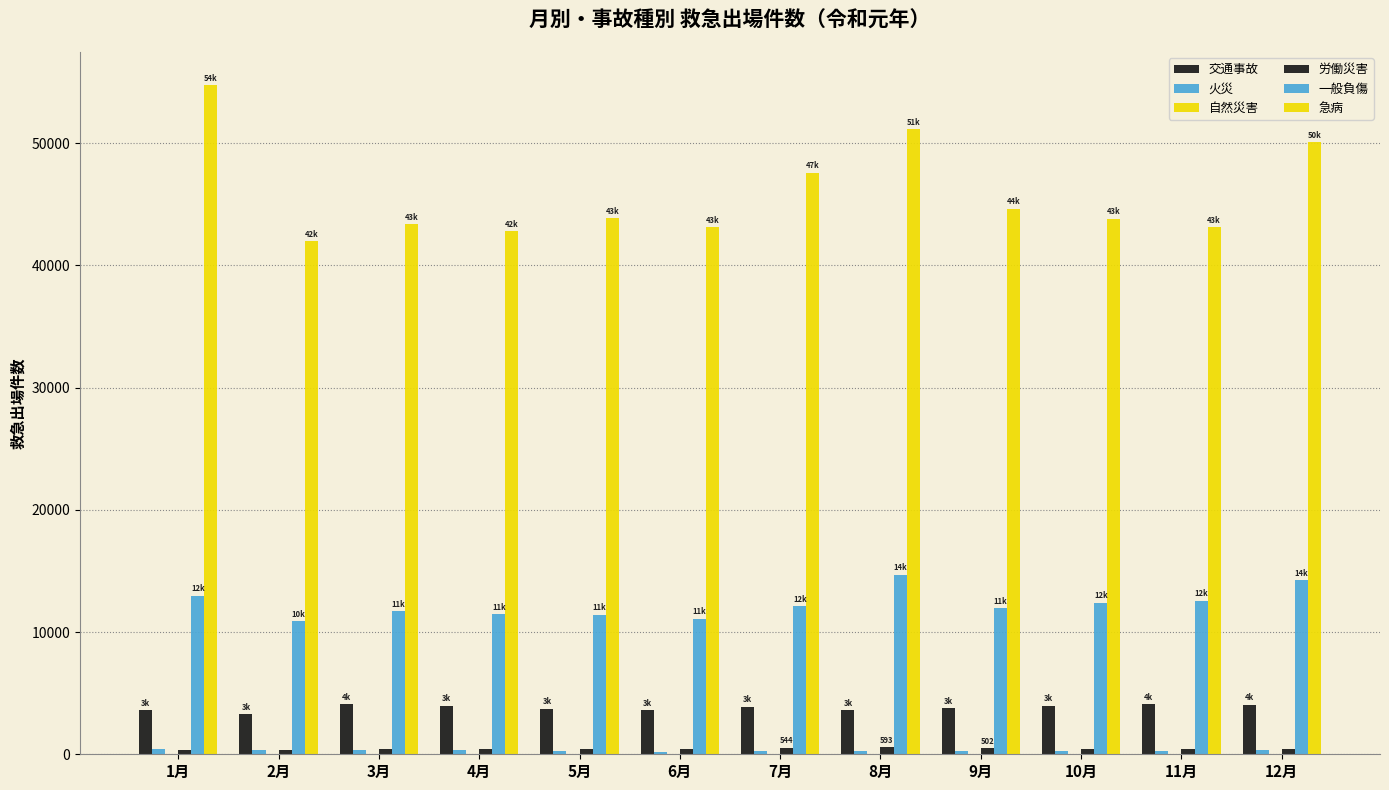

How many distinct data groups are displayed?

6